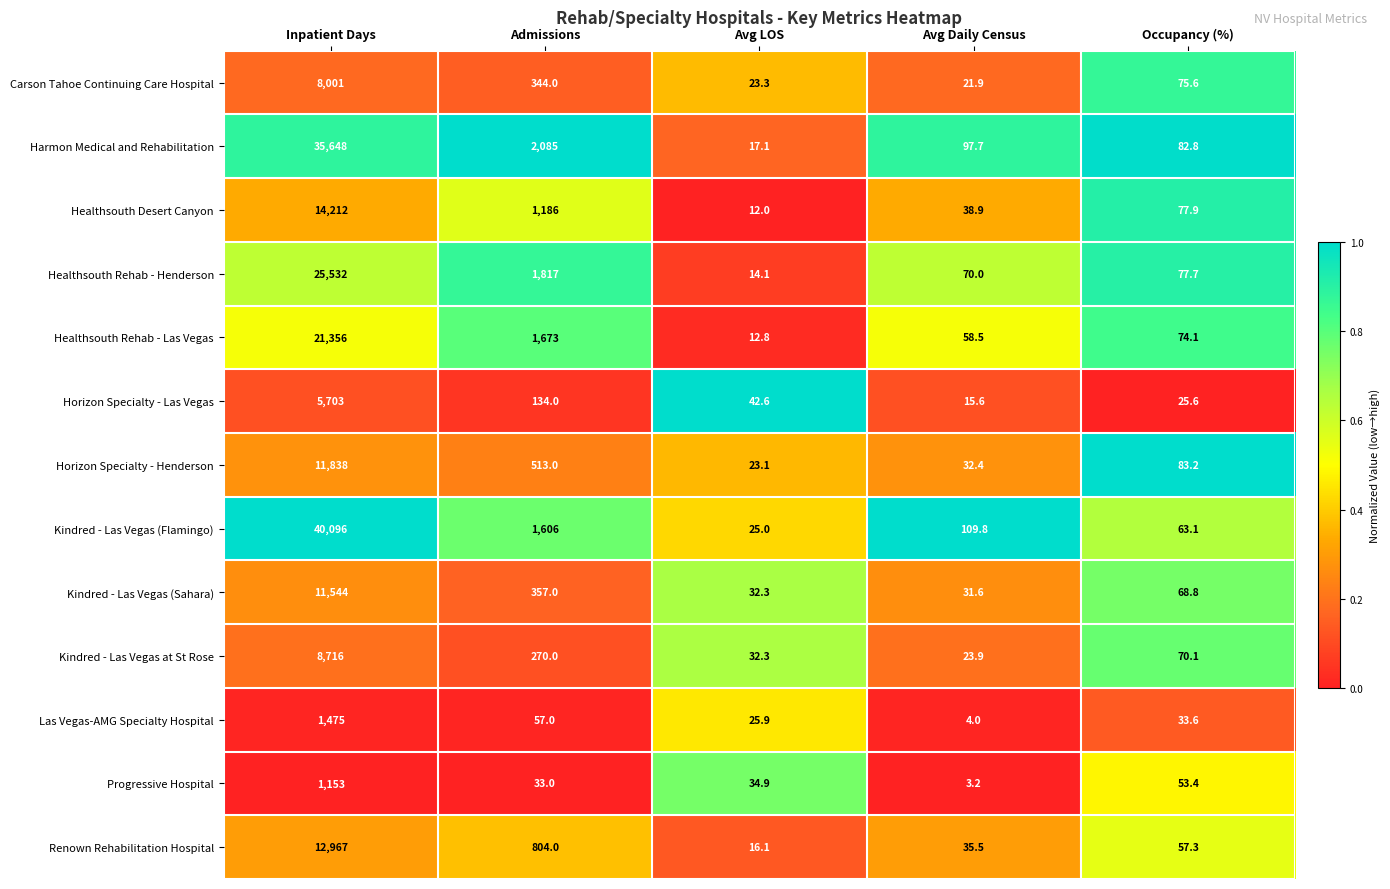

Which series has the largest total across all categories?

Kindred - Las Vegas (Flamingo)